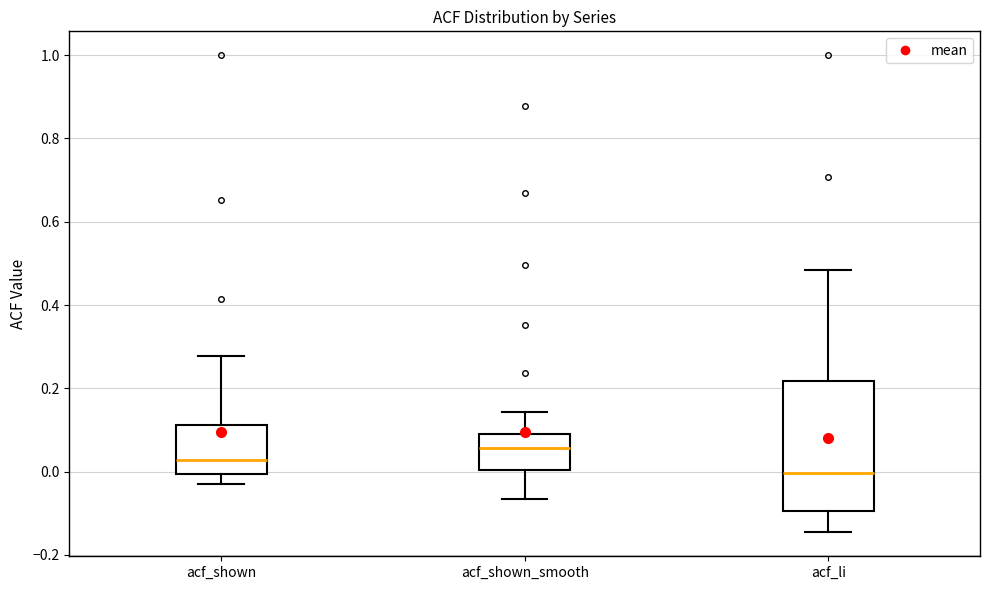

Which box is the tallest, from its lower edge to its upper edge?

acf_li